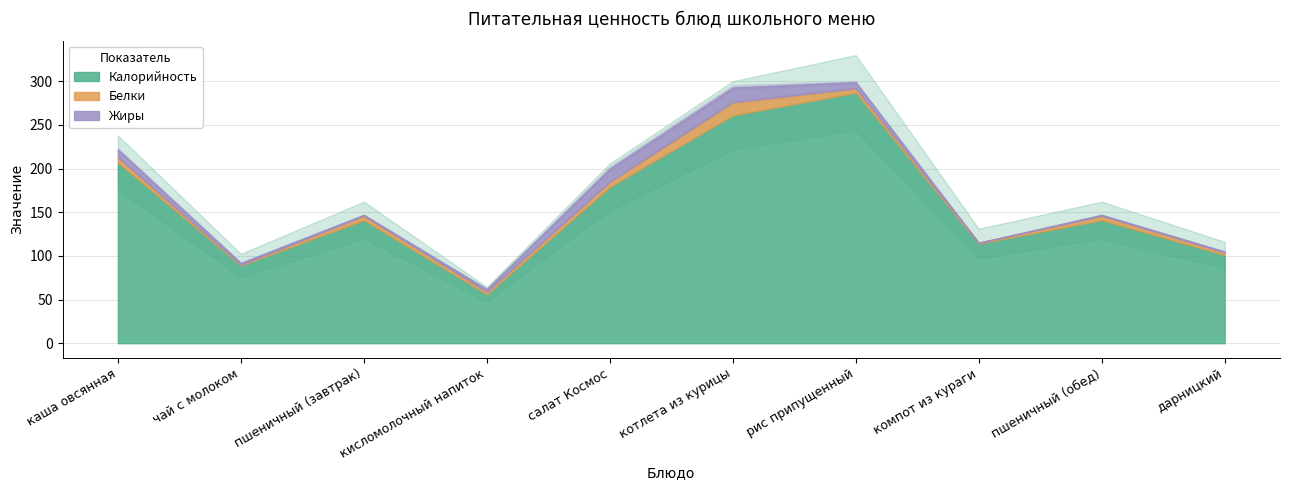

What is the sum of all Жиры values?

56